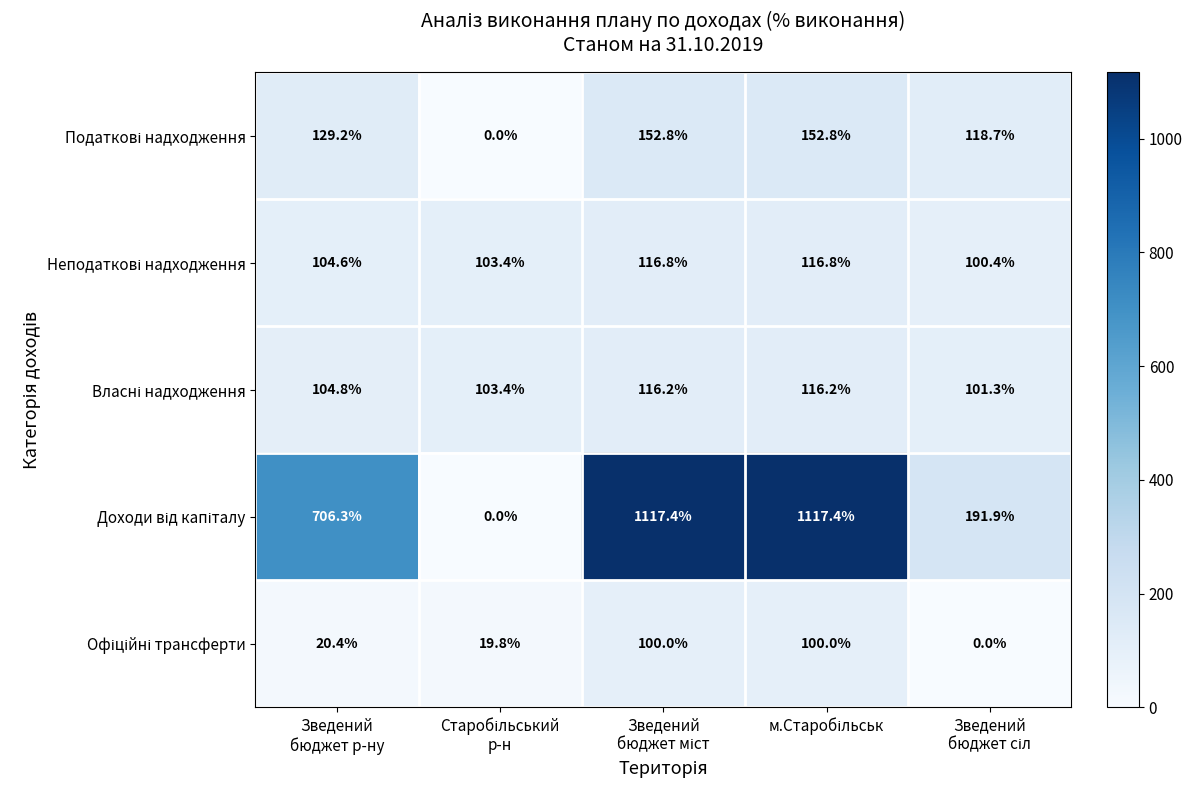

At how many categories does at least one series exceed 63?

5